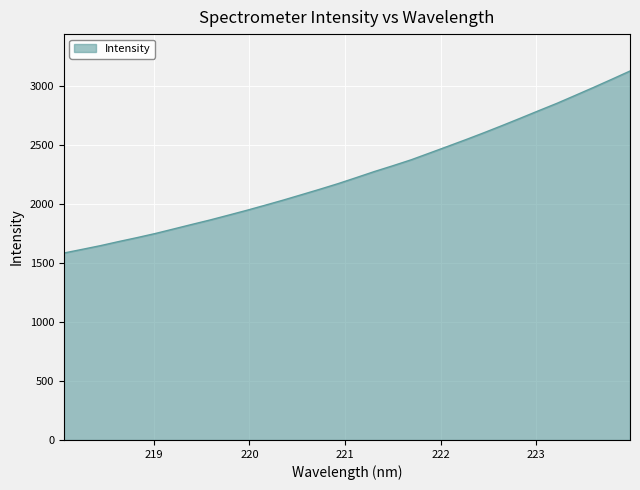

What is the maximum value shown in the chart?

3126.5